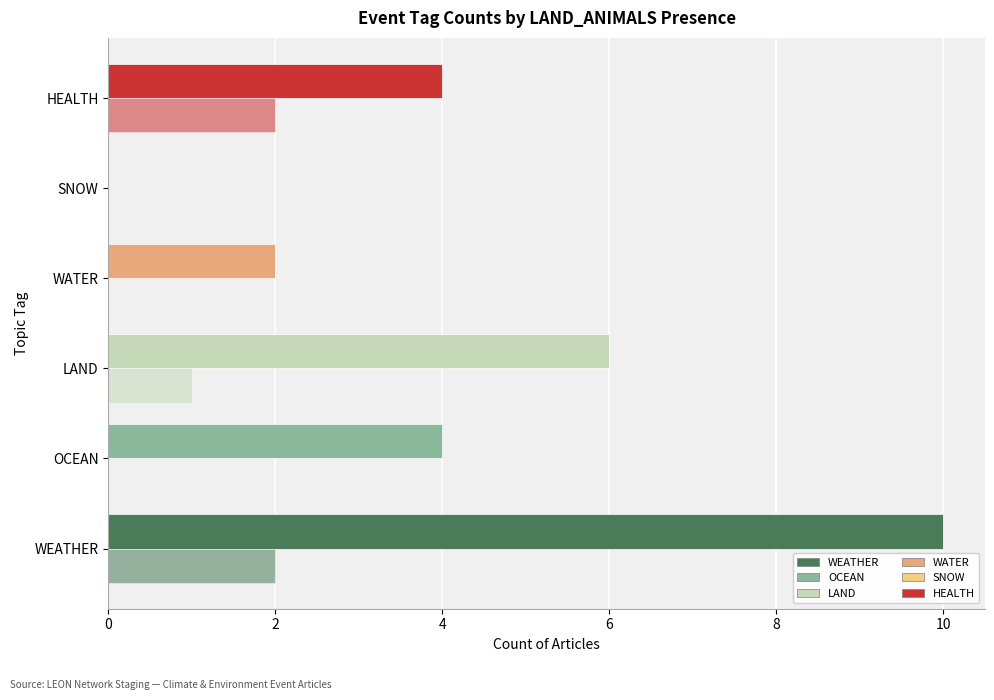

Count the number of categories in the chart.

6